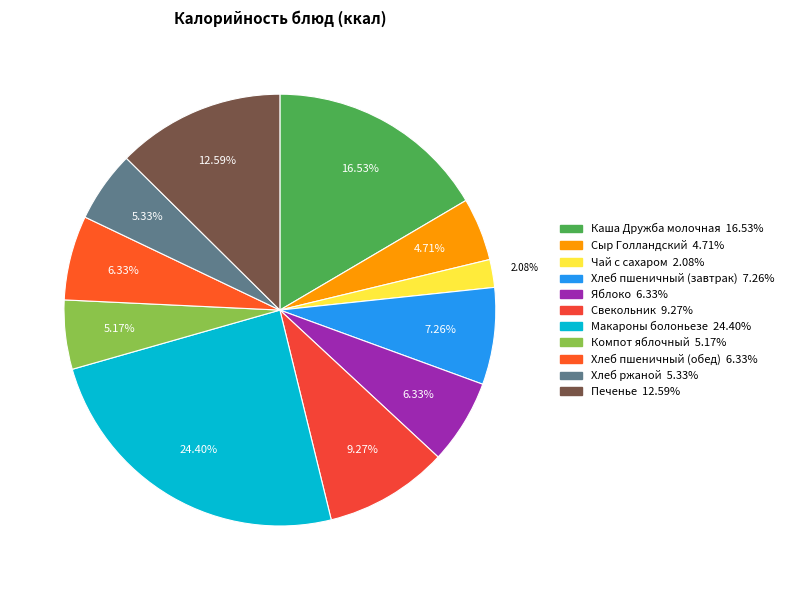

Is there any slice that represents more than half of the pie?

No